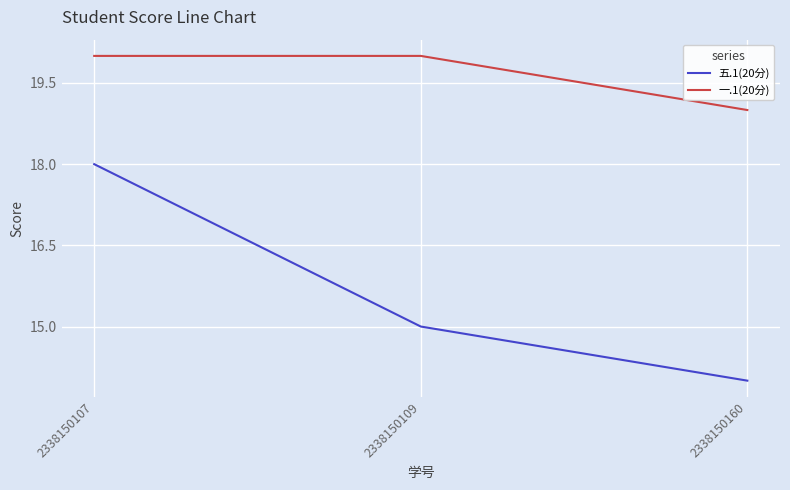

What is the minimum value shown in the chart?

14